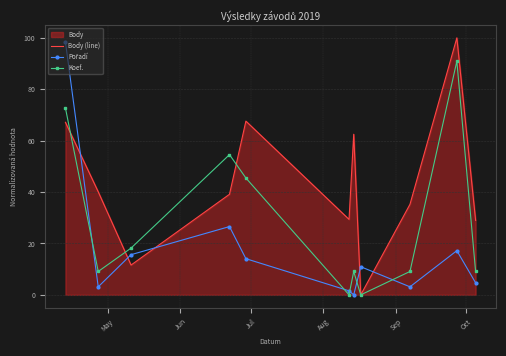

True or false: Pořadí and Koef. intersect in this chart.

True